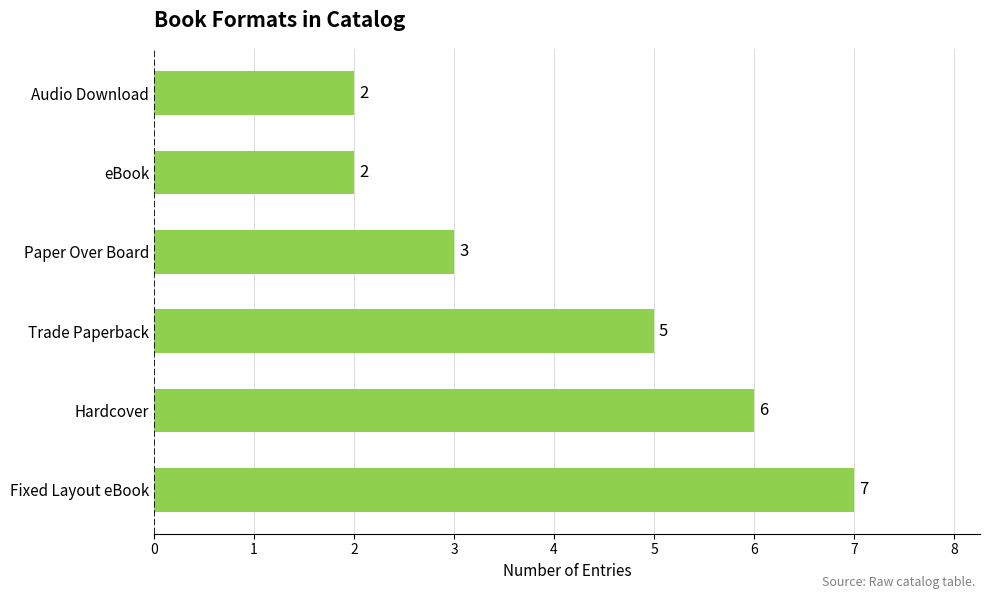

What is the average value?

4